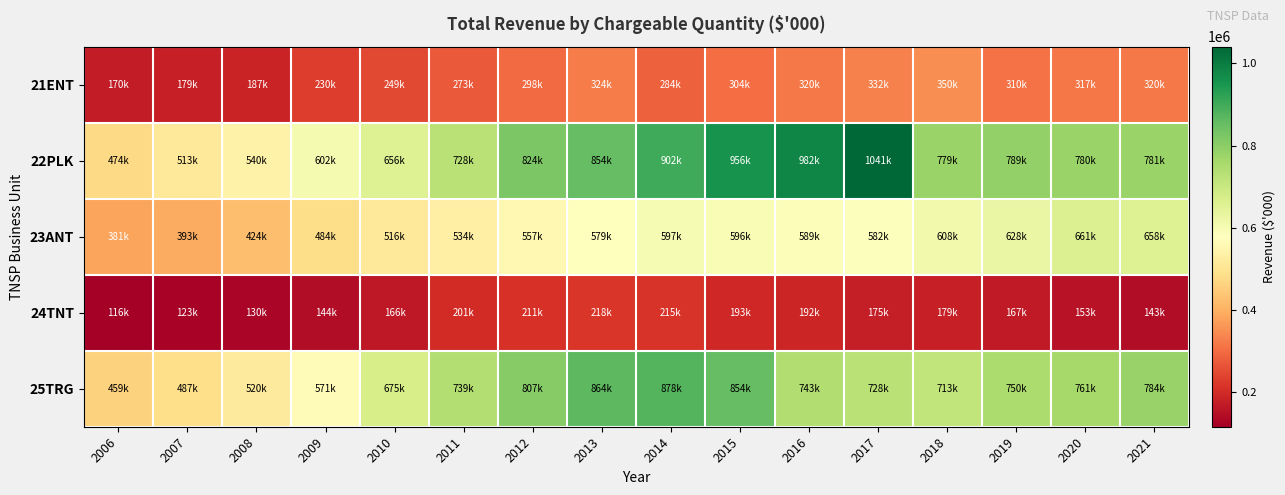

Which series has the widest spread of values?

22PLK